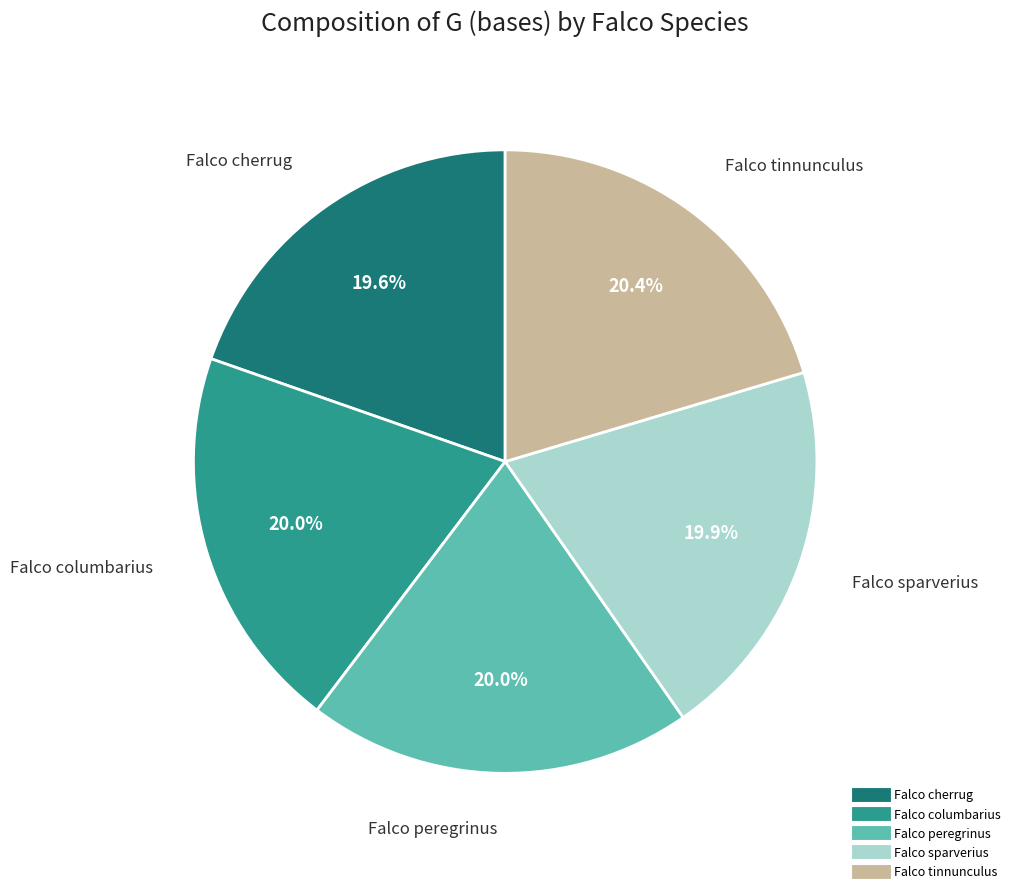

Combined, what portion of the pie is Falco sparverius and Falco peregrinus?

39.9%